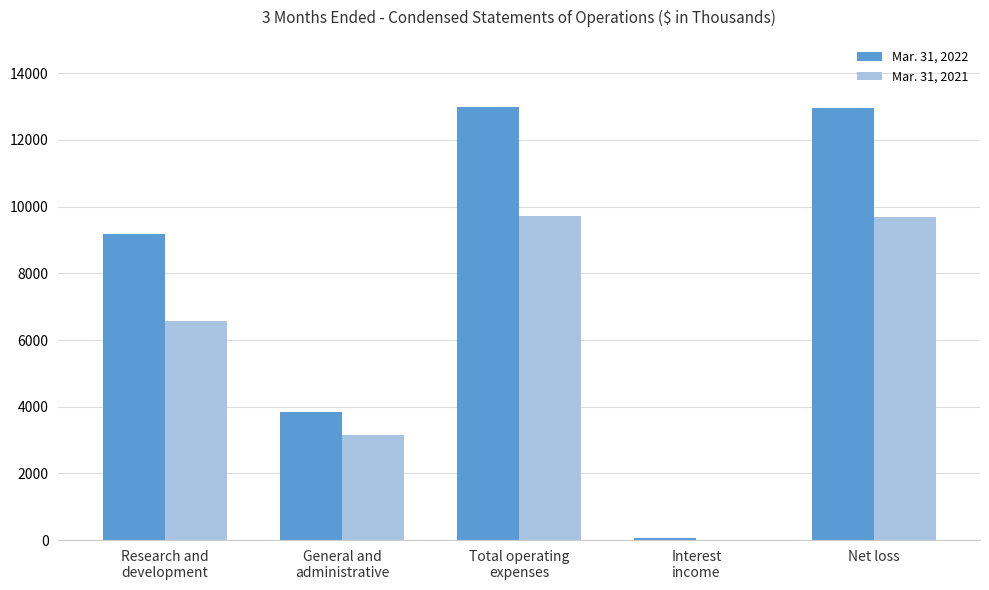

Which series has the largest total across all categories?

Mar. 31, 2022